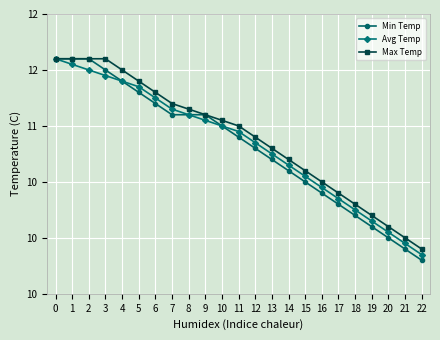

What is the sum of the Max Temp values at 22 and 16?

20.4